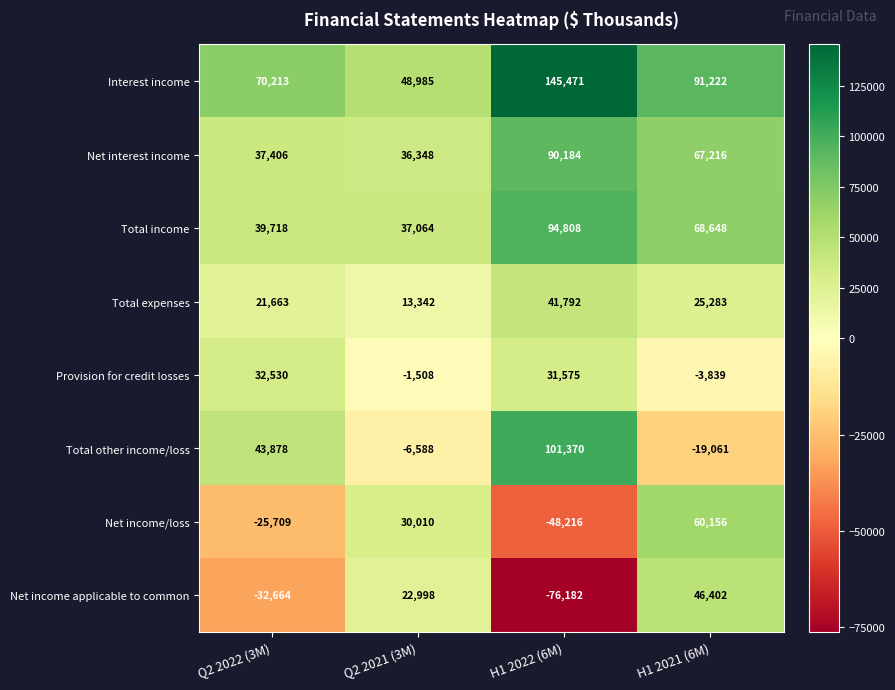

Is the value of Total expenses at Q2 2022 (3M) greater than the value of Net income/loss at Q2 2022 (3M)?

Yes